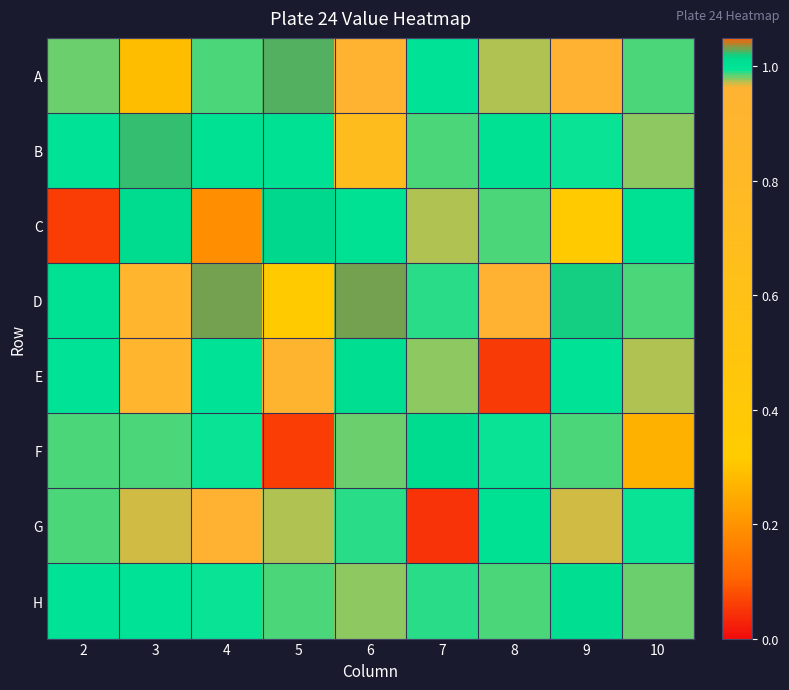

Reading left to right, extract all data points from this chart.

A: 2=1.0	3=0.3	4=1.0	5=1.0	6=0.9	7=1.0	8=1.0	9=1.0	10=1.0
B: 2=1.0	3=1.0	4=1.0	5=1.0	6=0.7	7=1.0	8=1.0	9=1.0	10=1.0
C: 2=0.1	3=1.0	4=0.2	5=1.0	6=1.0	7=1.0	8=1.0	9=0.3	10=1.0
D: 2=1.0	3=0.9	4=1.0	5=0.3	6=1.0	7=1.0	8=1.0	9=1.0	10=1.0
E: 2=1.0	3=0.9	4=1.0	5=0.9	6=1.0	7=1.0	8=0.1	9=1.0	10=1.0
F: 2=1.0	3=1.0	4=1.0	5=0.1	6=1.0	7=1.0	8=1.0	9=1.0	10=0.3
G: 2=1.0	3=1.0	4=1.0	5=1.0	6=1.0	7=0.0	8=1.0	9=1.0	10=1.0
H: 2=1.0	3=1.0	4=1.0	5=1.0	6=1.0	7=1.0	8=1.0	9=1.0	10=1.0